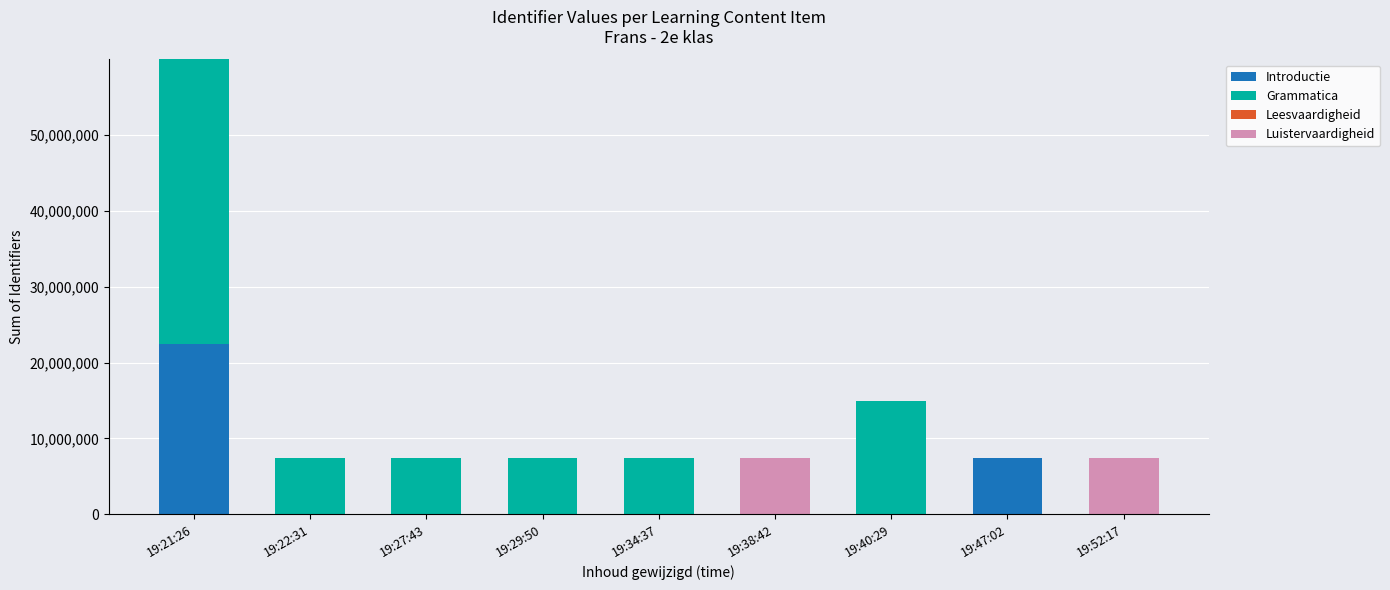

Which category has the highest value in the Introductie series?

19:21:26